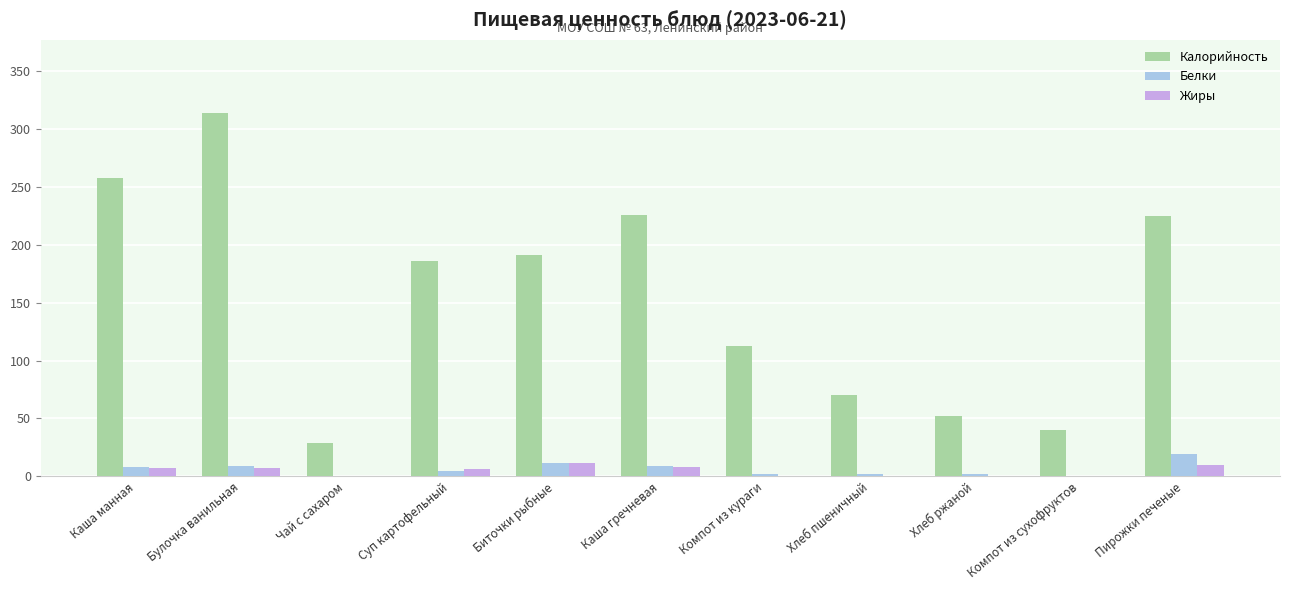

At which label does Жиры first exceed 6?

Каша манная